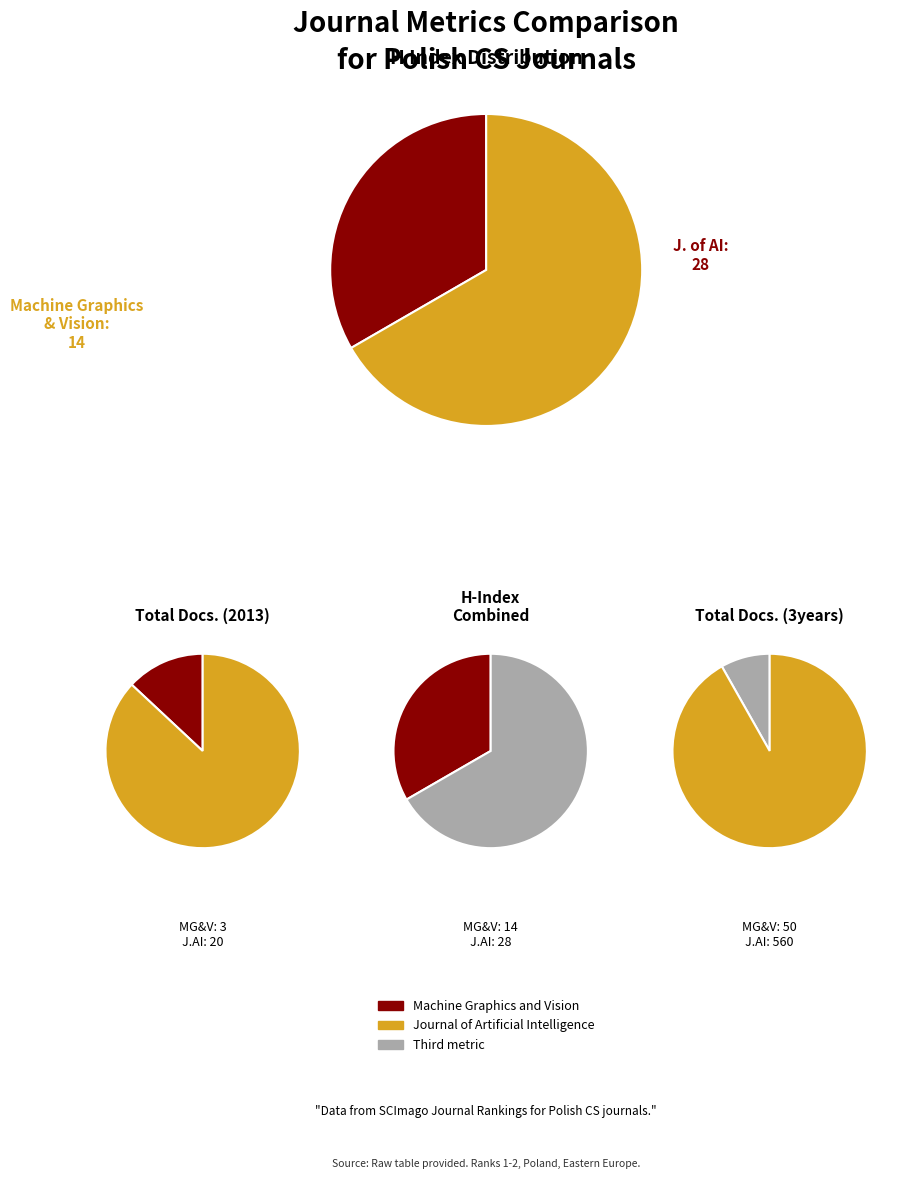

What is the spread (max minus min) of values at Journal of Artificial Intelligence?

540